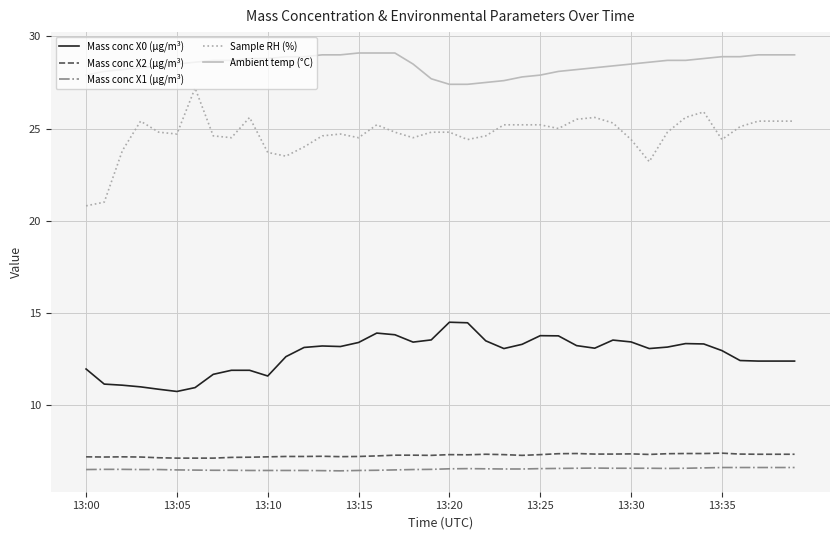

Which series has the largest total across all categories?

Ambient temp (°C)